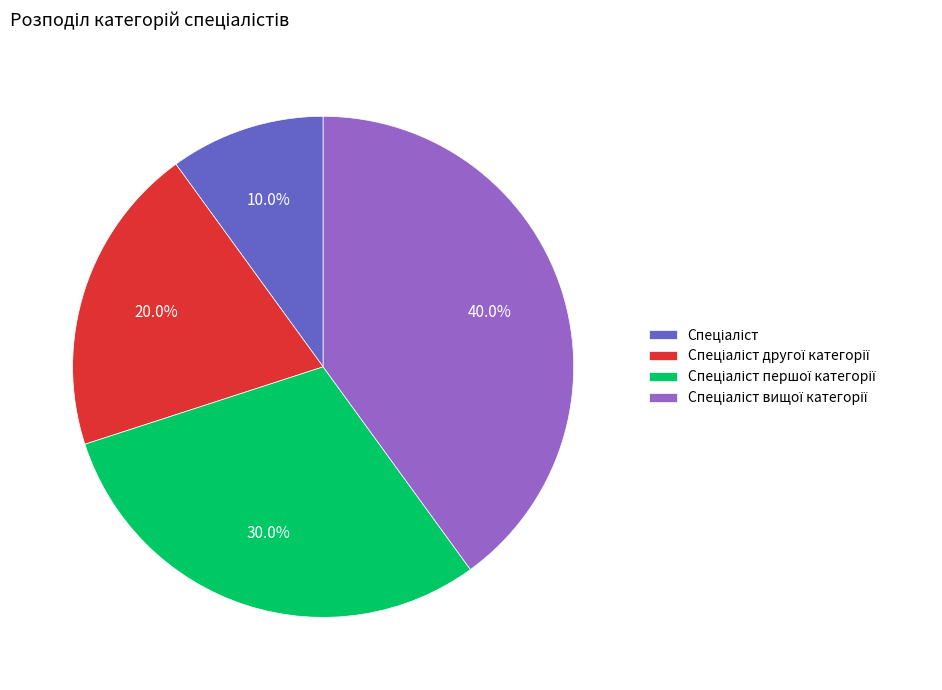

How many slices are in this pie chart?

4